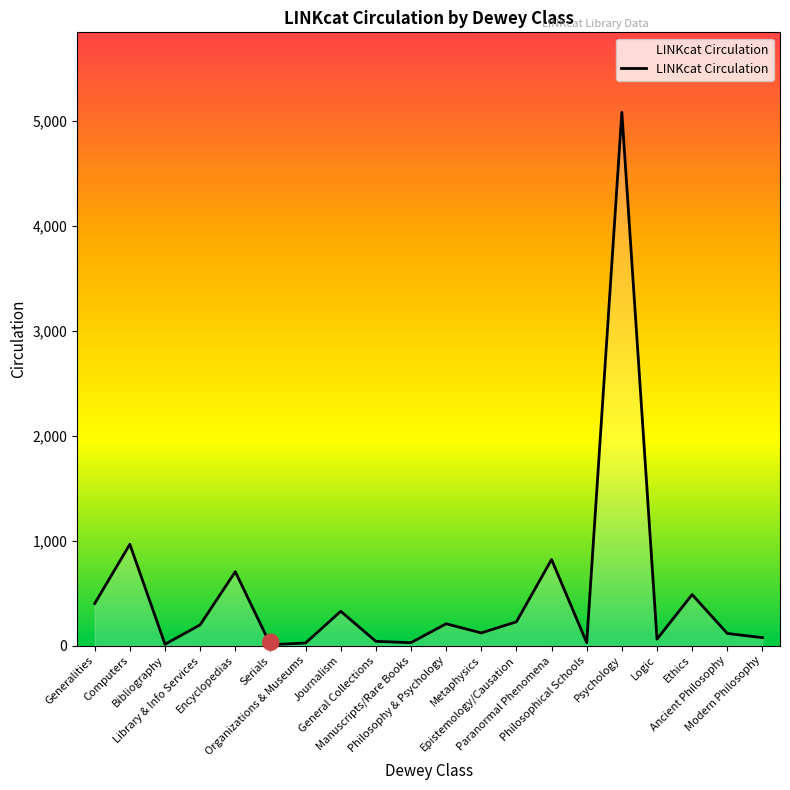

What is the greatest value displayed?

5078